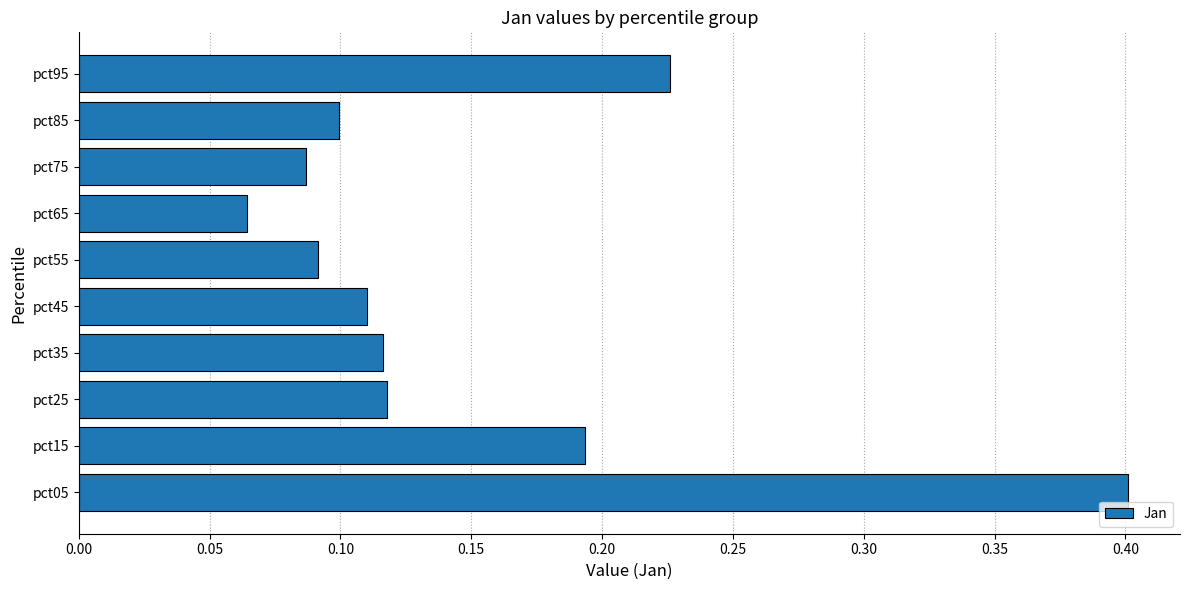

Count the values in the range 0 to 1.

10